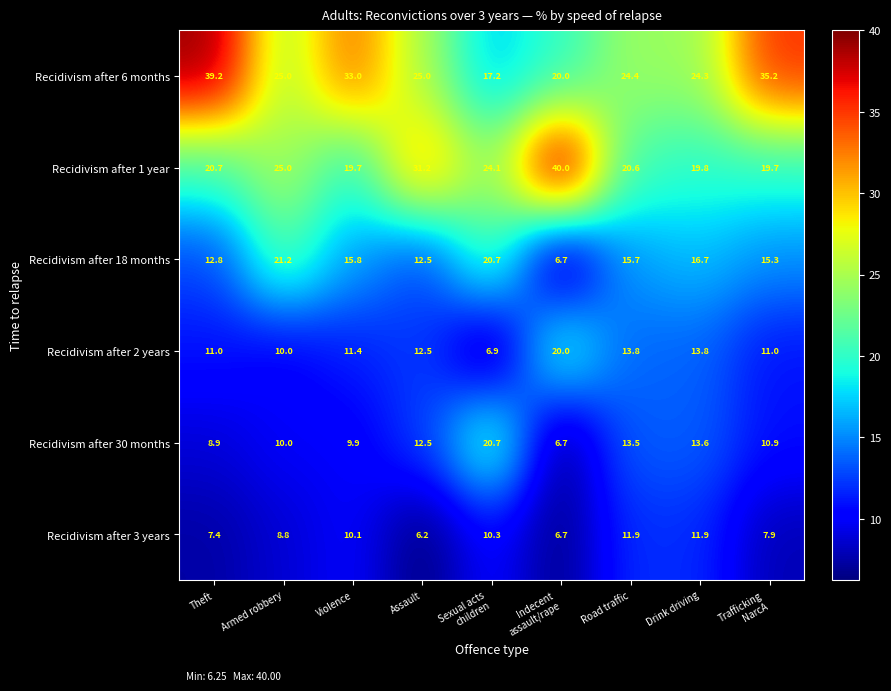

What is the difference between the maximum and minimum values in the Recidivism after 6 months series?

22.0